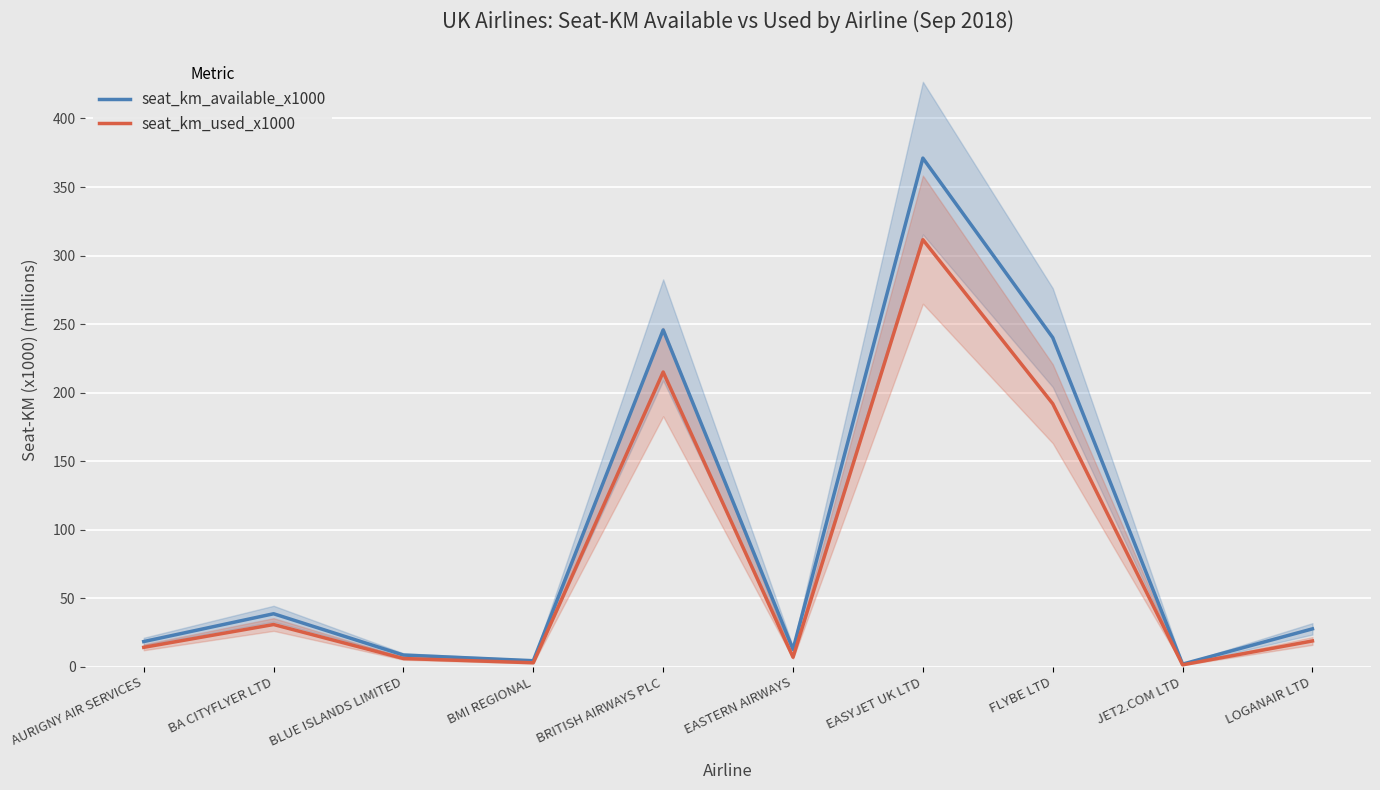

What is the highest value of the seat_km_available_x1000 series?

371.1